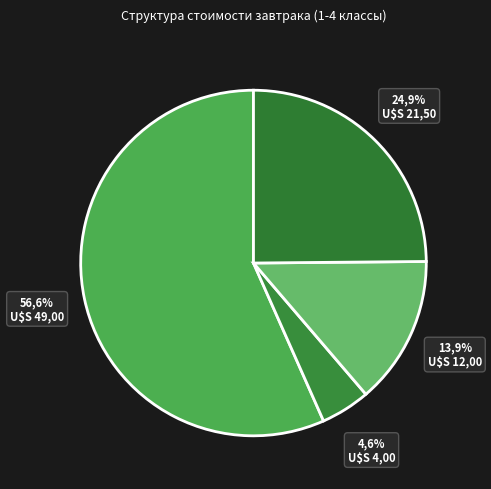

Which category has the smallest portion of the pie?

хлеб пшеничный